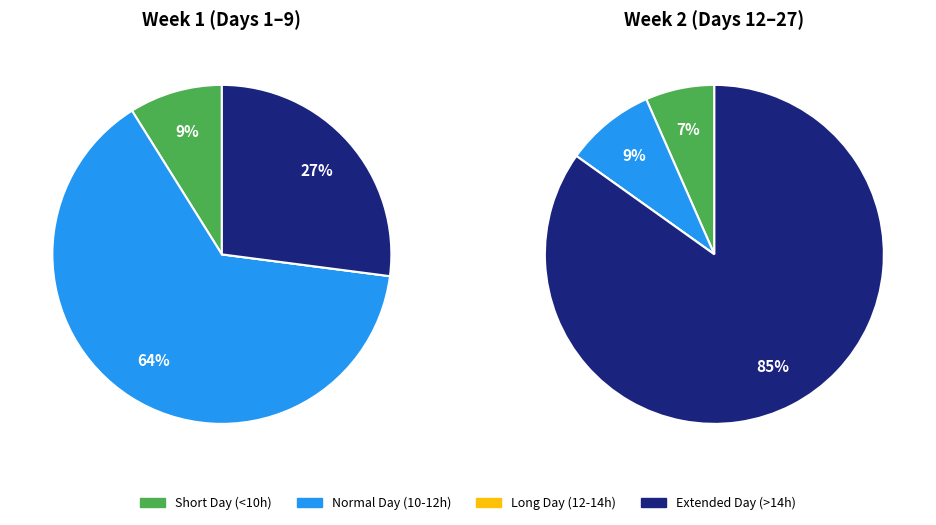

Is it true that Day 15 is 1% of the pie?

False